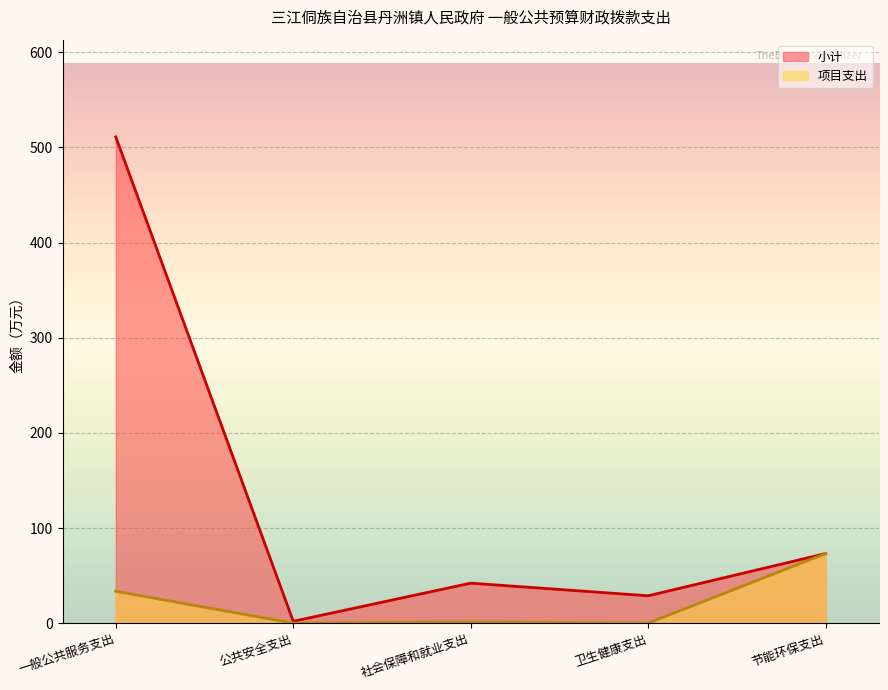

What is the approximate value of 小计 at 一般公共服务支出?

511.1